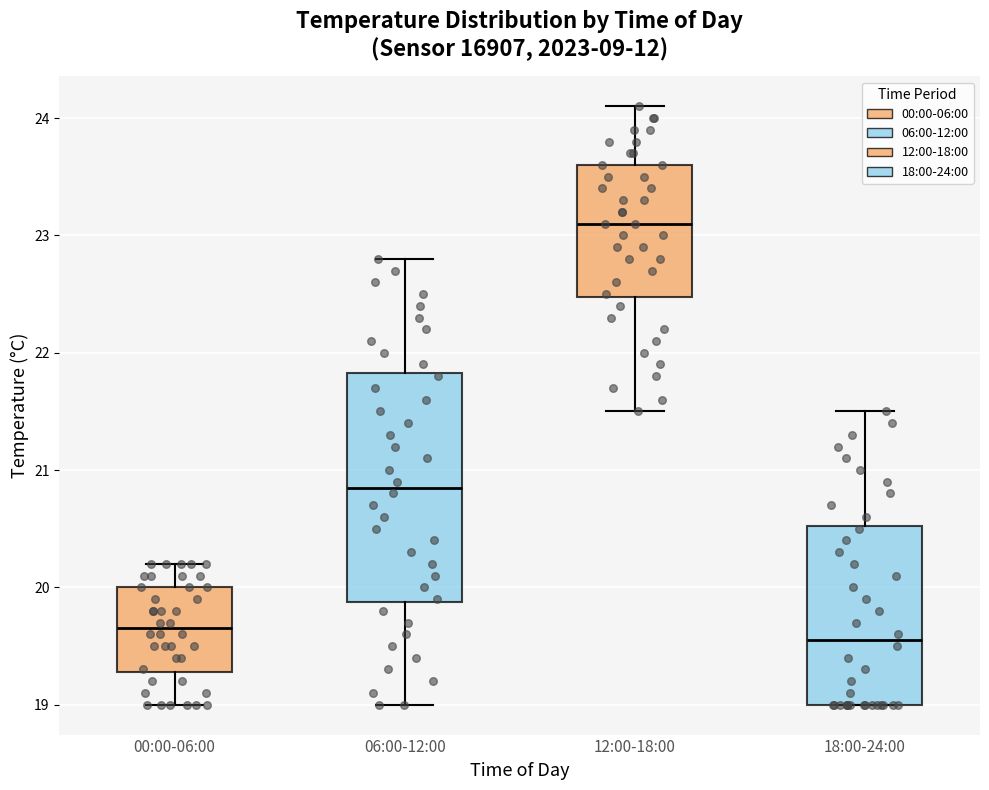

Reading left to right, transcribe this box plot: for each box, give where its median line is, the range the box spans, and where its two whiskers end, as read against the y-axis. The values are not printed on the chart, so give them approximately, as read against the axis.

00:00-06:00: median 19.7, box 19.3 to 20.0, whiskers 19.0 to 20.2
06:00-12:00: median 20.9, box 19.9 to 21.8, whiskers 19.0 to 22.8
12:00-18:00: median 23.1, box 22.5 to 23.6, whiskers 21.5 to 24.1
18:00-24:00: median 19.6, box 19.0 to 20.5, whiskers 19.0 to 21.5